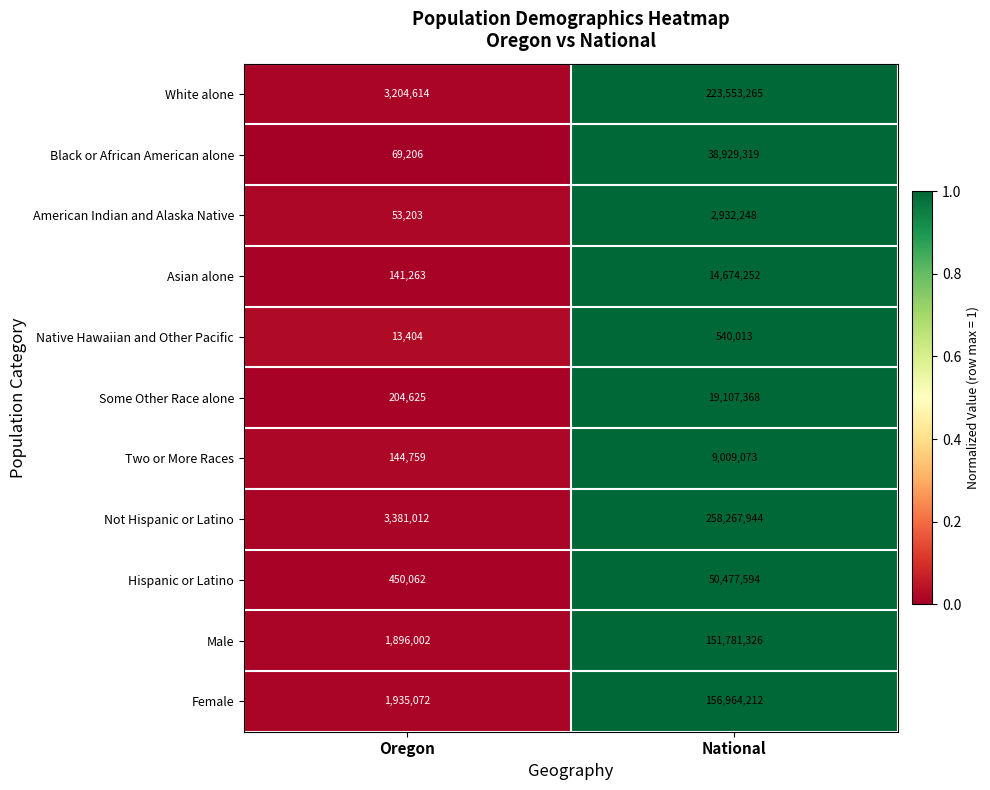

Between Oregon and National, which series saw the biggest shift?

Not Hispanic or Latino